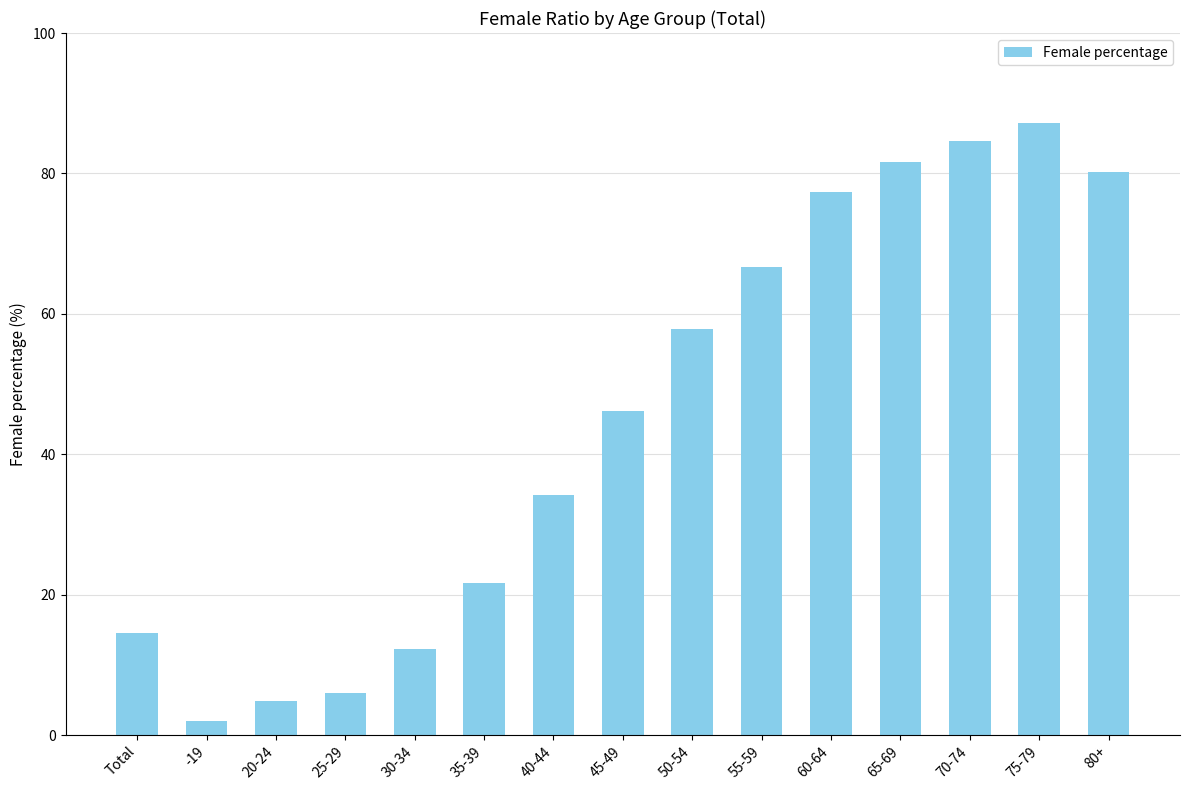

What is the label of the 2nd bar from the left?

-19